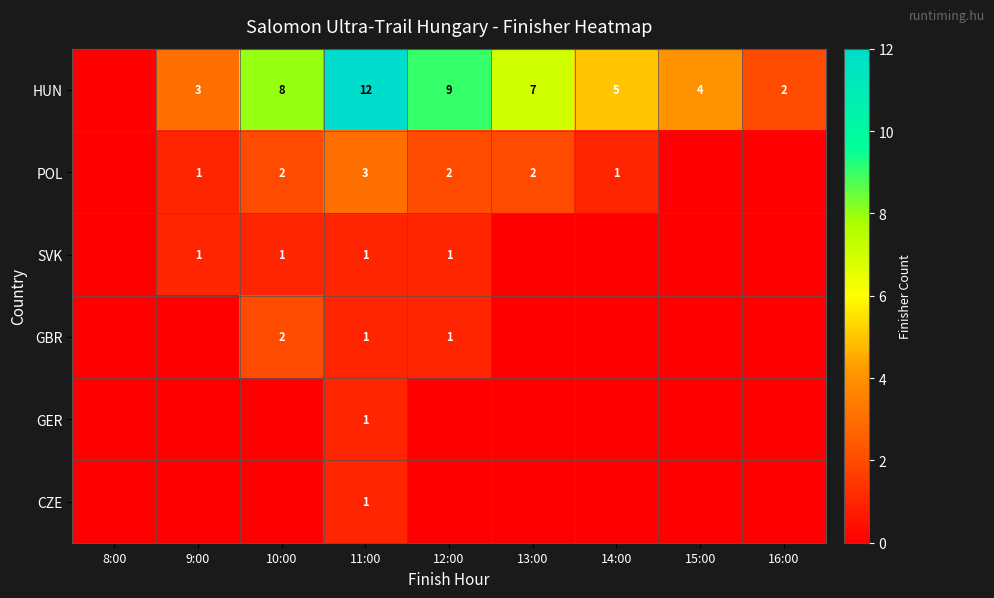

What is the total value across all series at 9:00?

5